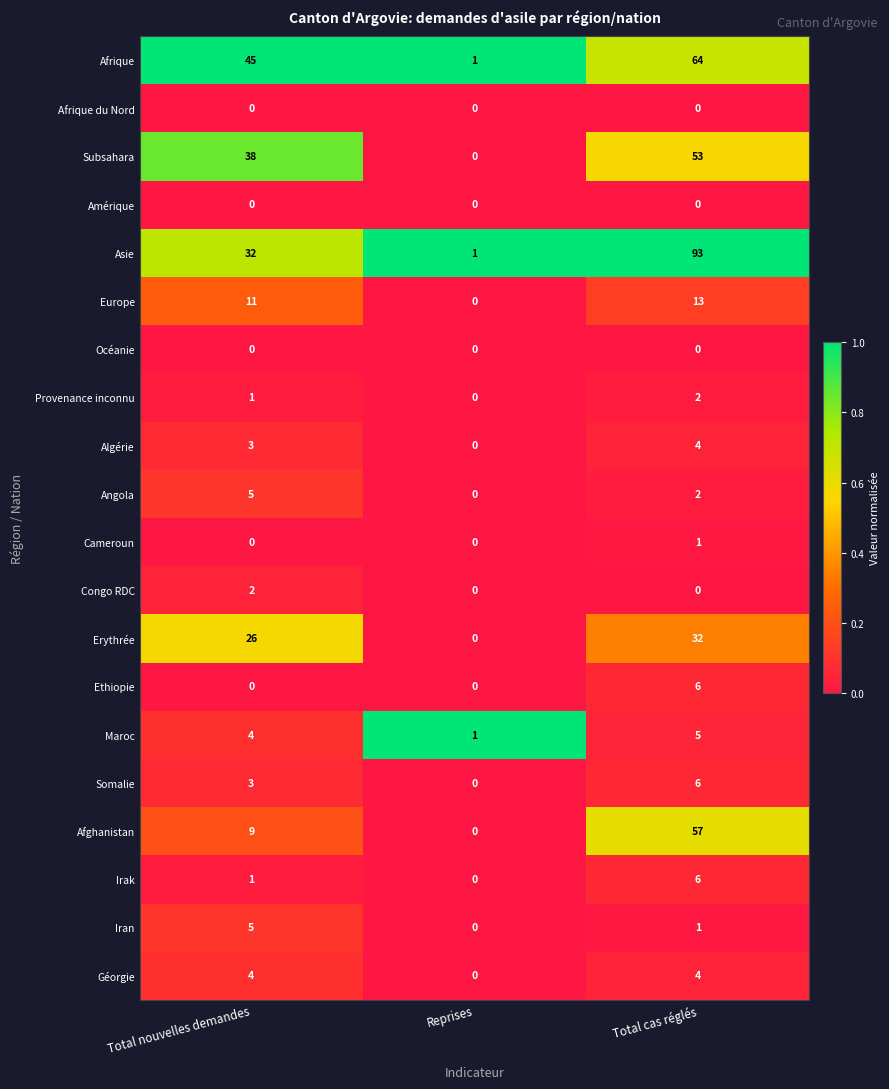

At which category is the sum across all series the highest?

Total cas réglés